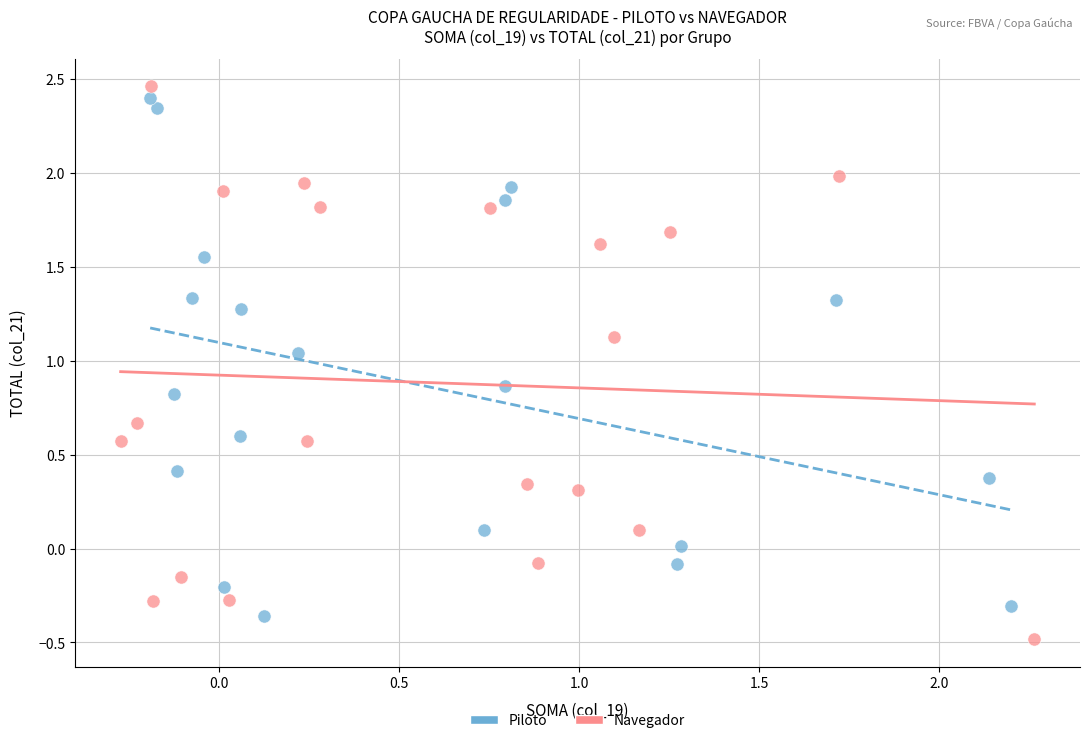

What are all the series names shown in the legend?

Piloto, Navegador